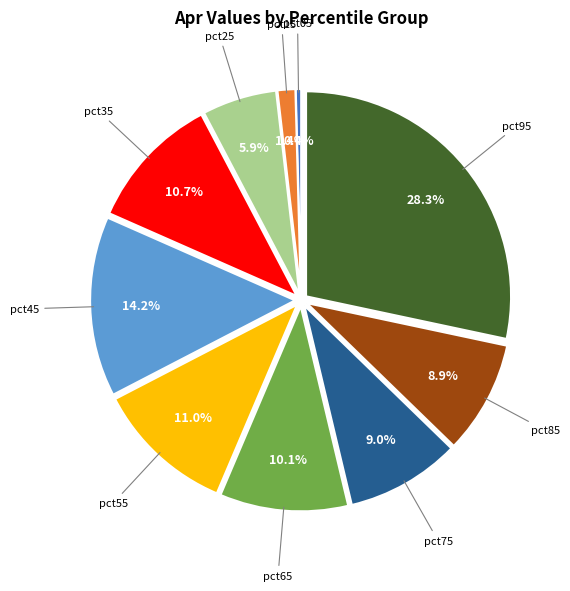

Is there a majority slice in this chart?

No